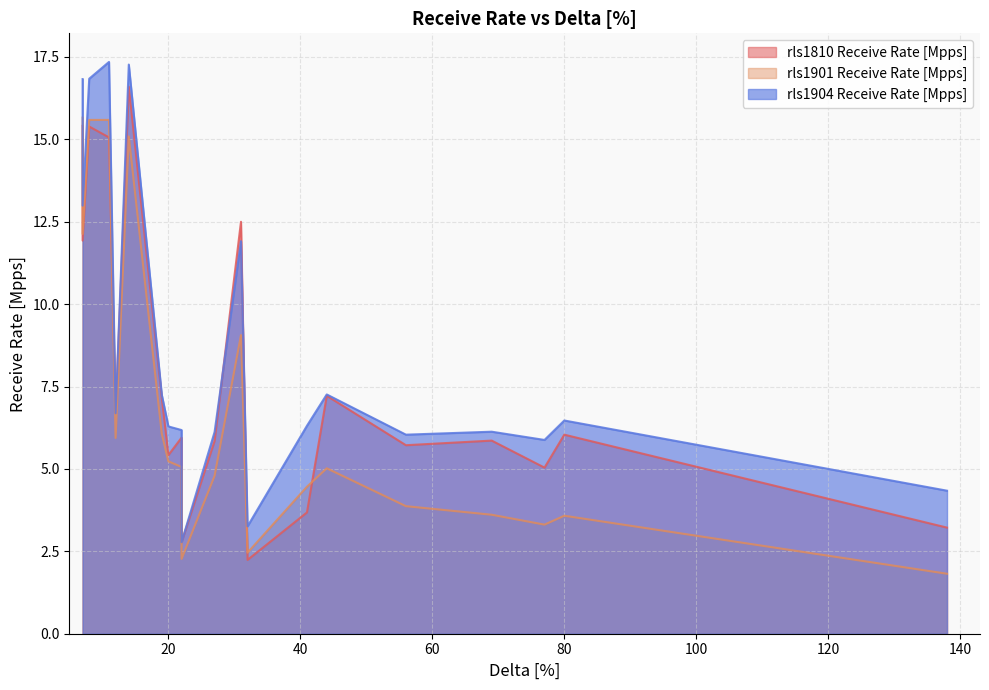

What is the value of the rls1901 Receive Rate [Mpps] point at the 12th from the left?

2.3